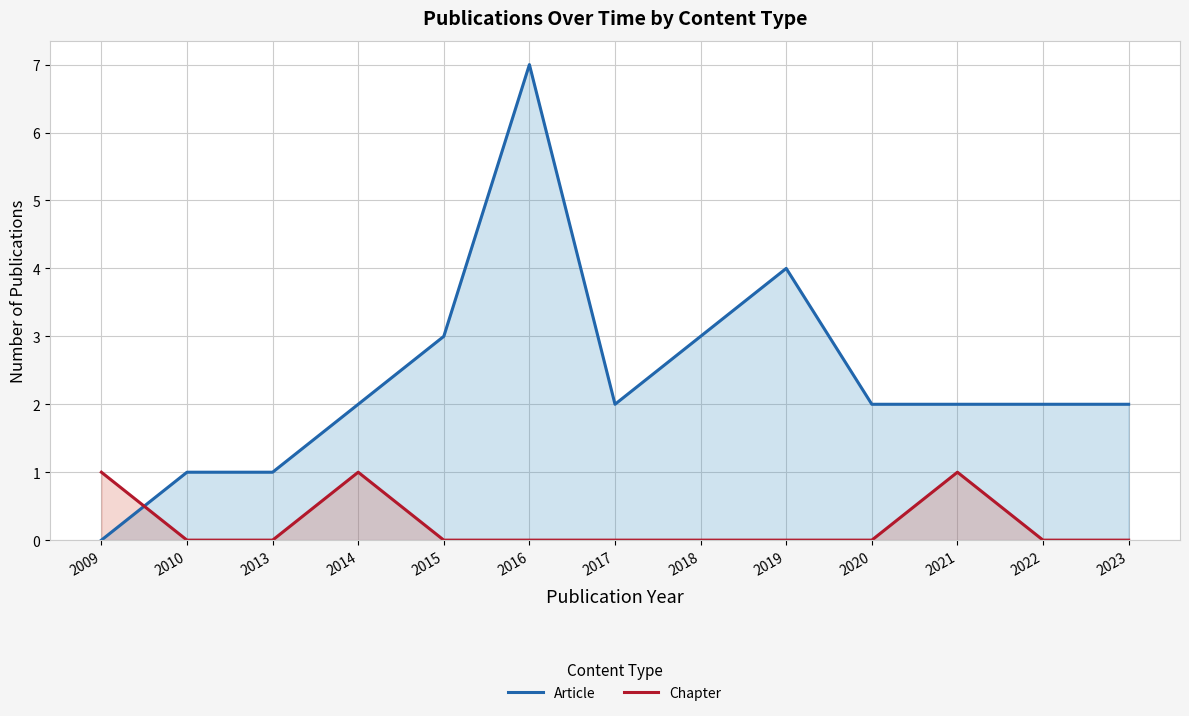

How many Article values are between 2 and 3?

8